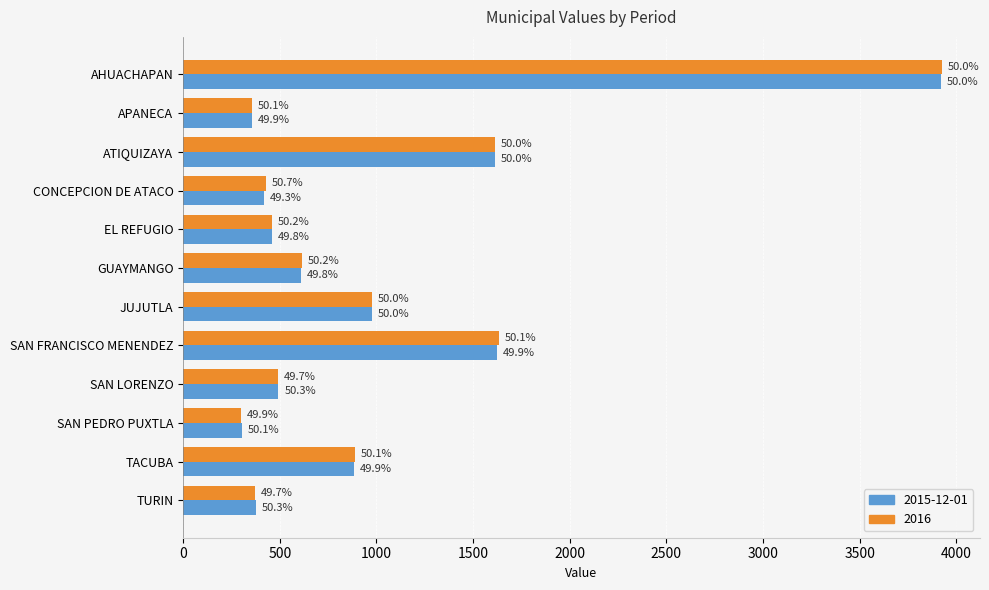

What are all the series names shown in the legend?

2015-12-01, 2016